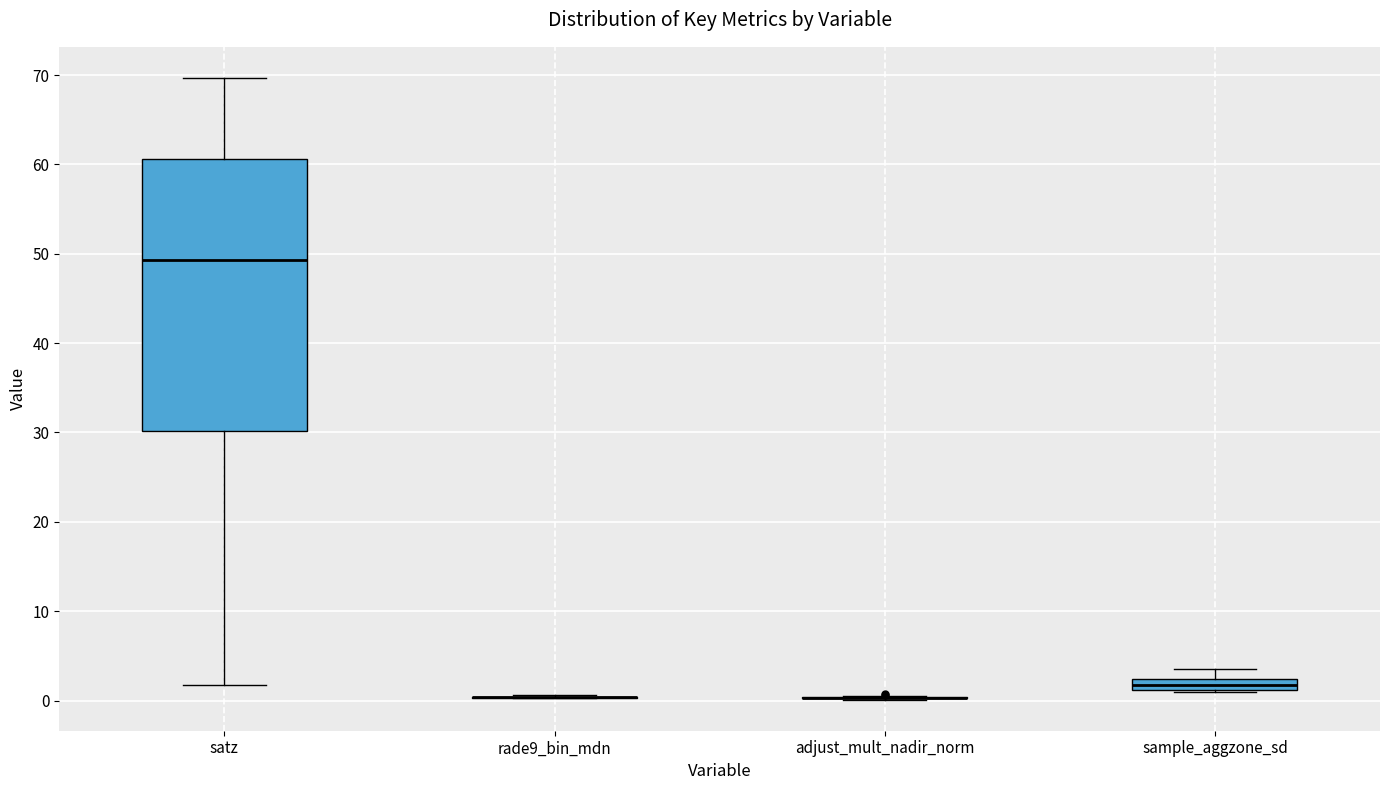

Comparing the boxes themselves (not the whiskers), which one is the tallest?

satz